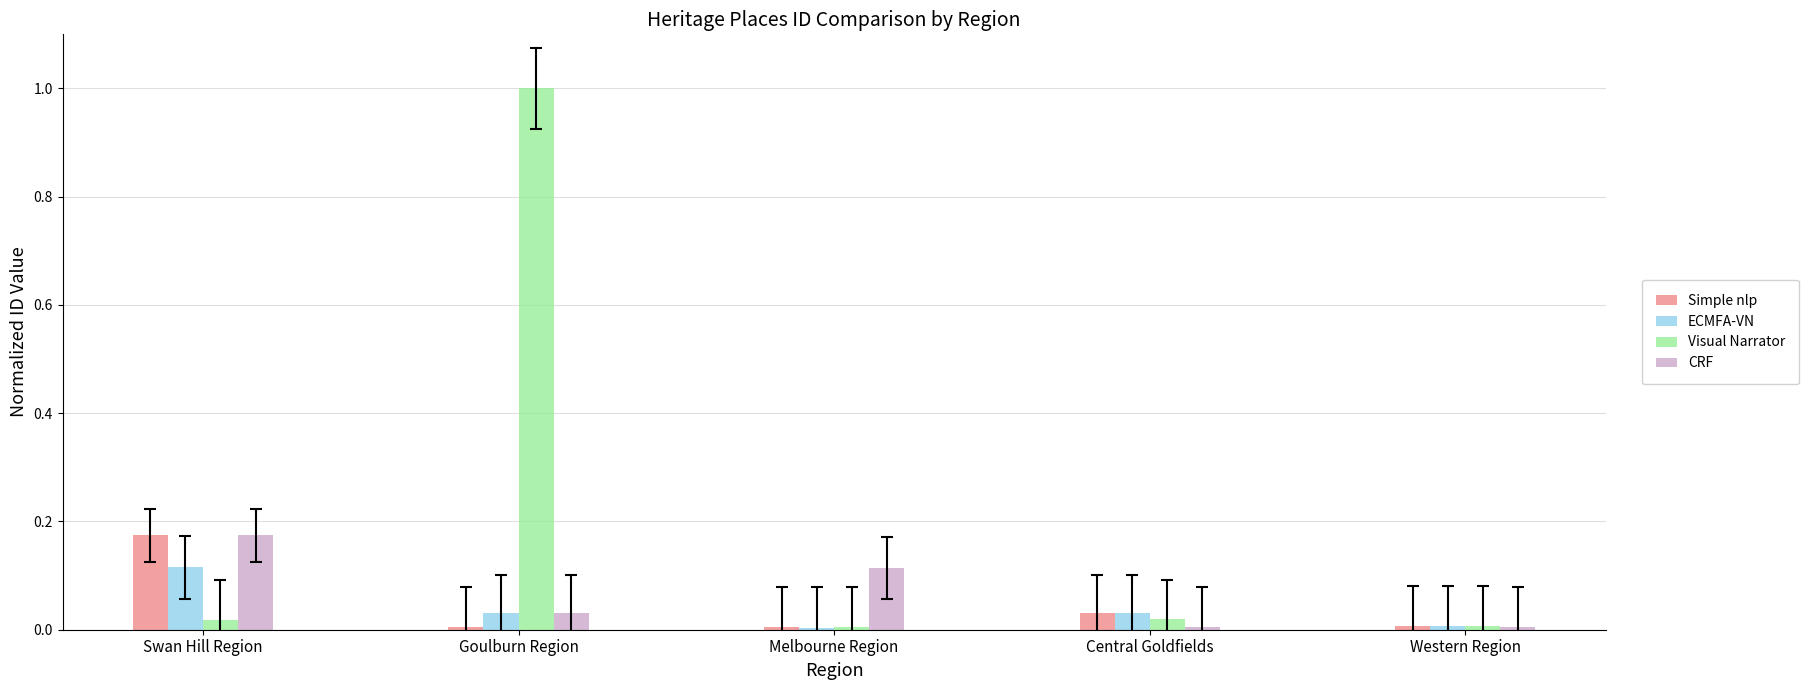

Which series changed the most between Swan Hill Region and Melbourne Region?

Simple nlp